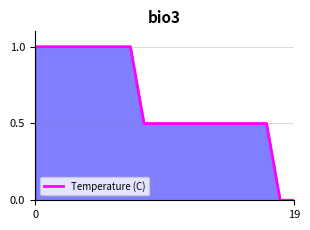

What is the average value?

0.7